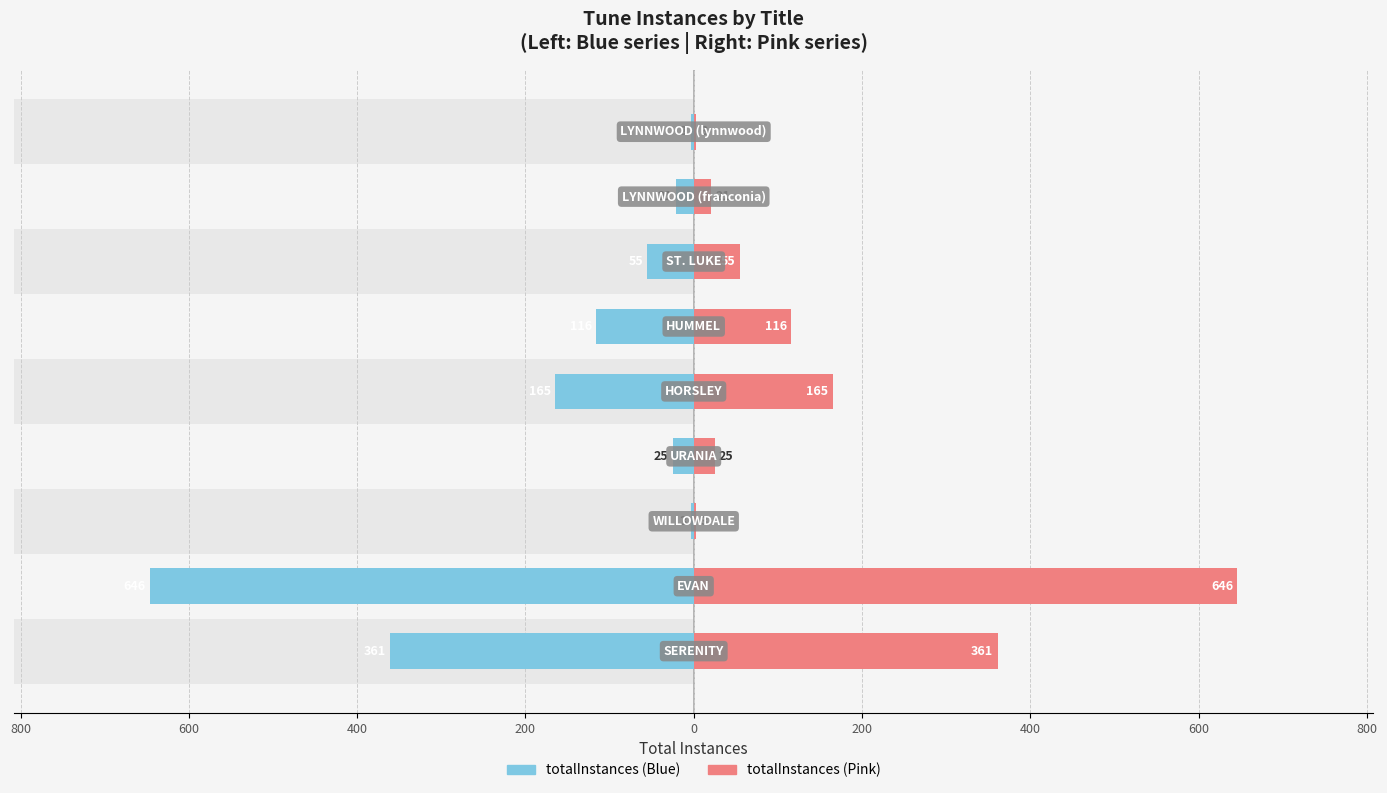

How many groups of bars are there?

9